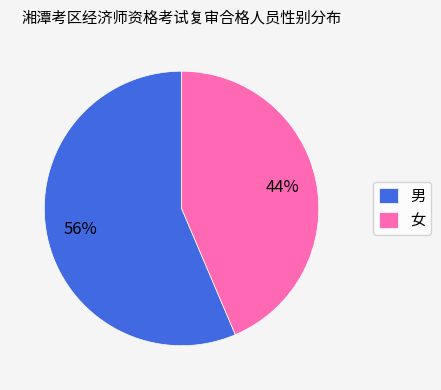

Which category has the smallest portion of the pie?

女